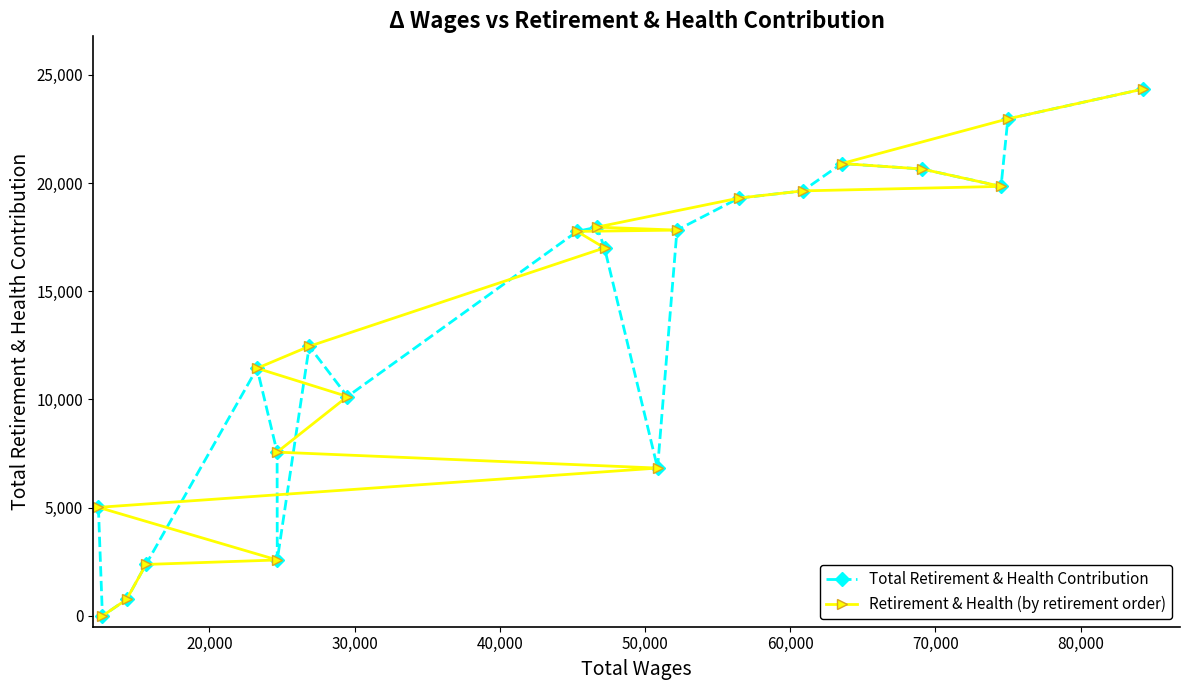

What is the highest value of the Total Retirement & Health Contribution series?

24346